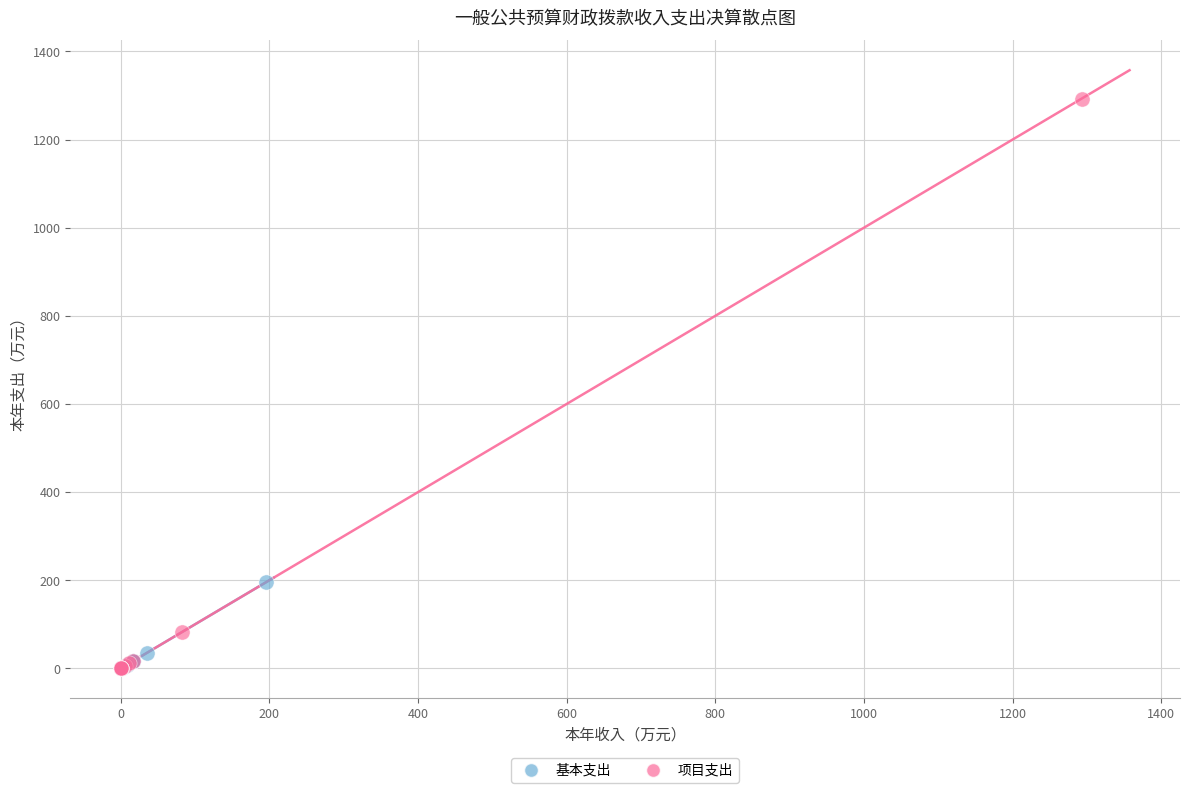

Which series has the widest spread of Y values?

项目支出